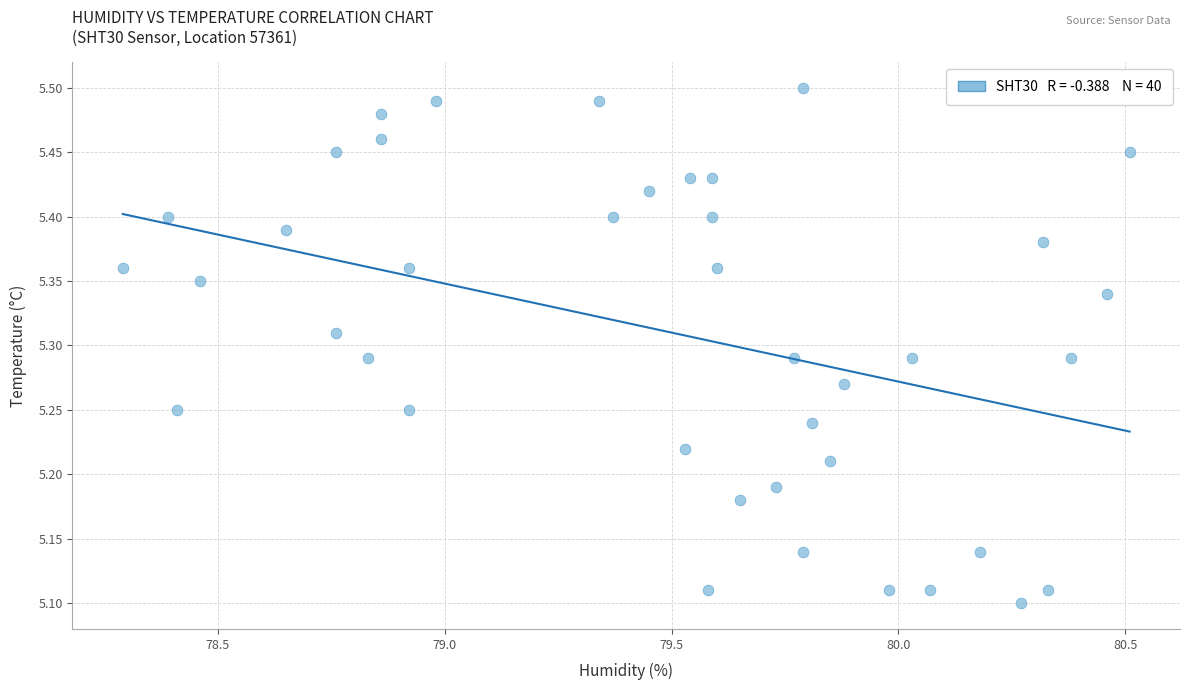

What is the range of Y values (max minus min)?

0.4